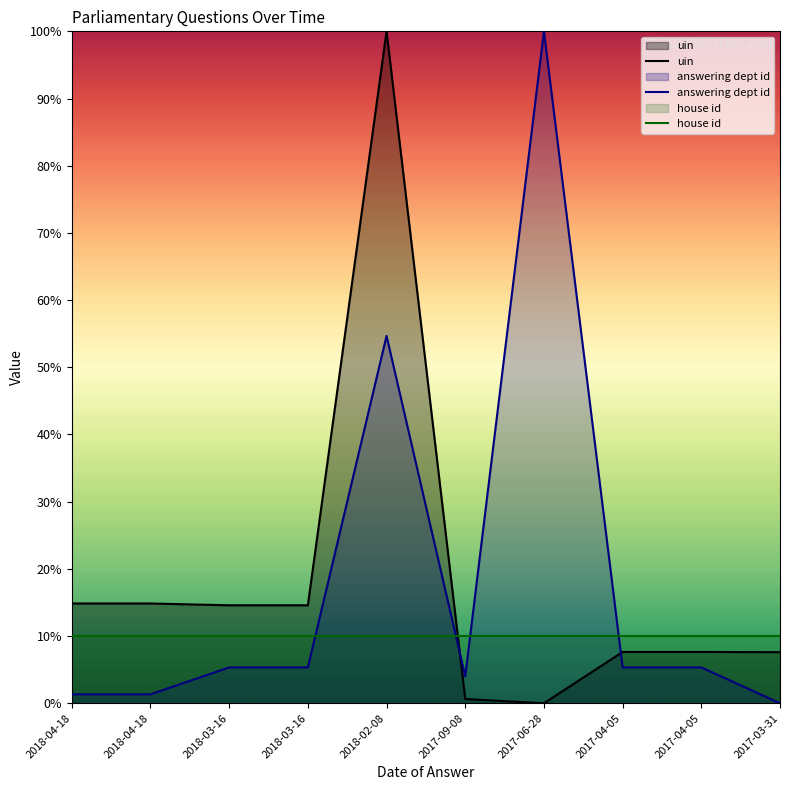

In uin, how many points are lower than both neighbors (excluding endpoints)?

2